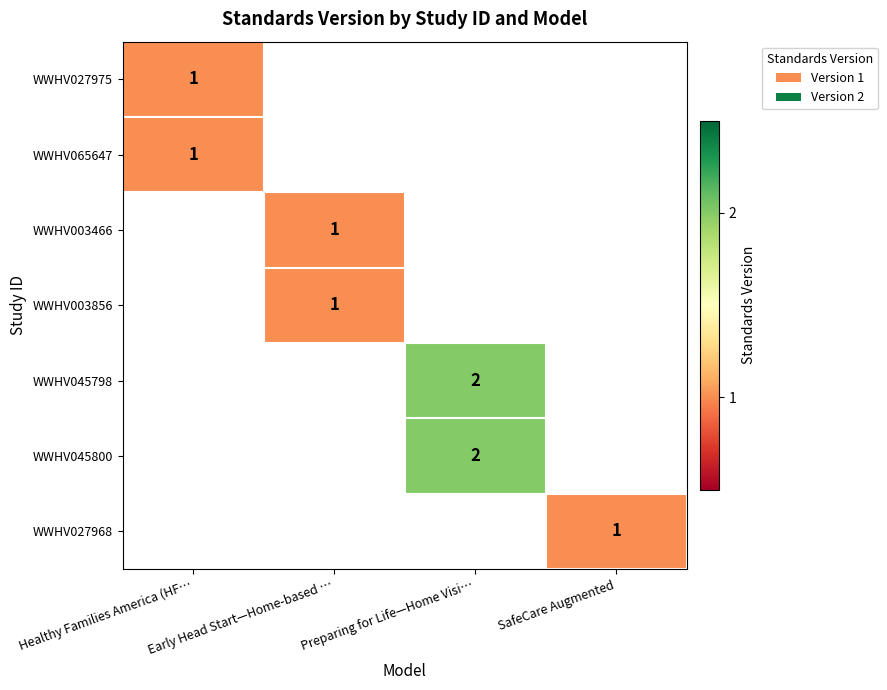

At which category does the chart reach its peak across all series?

Preparing for Life—Home Visi…